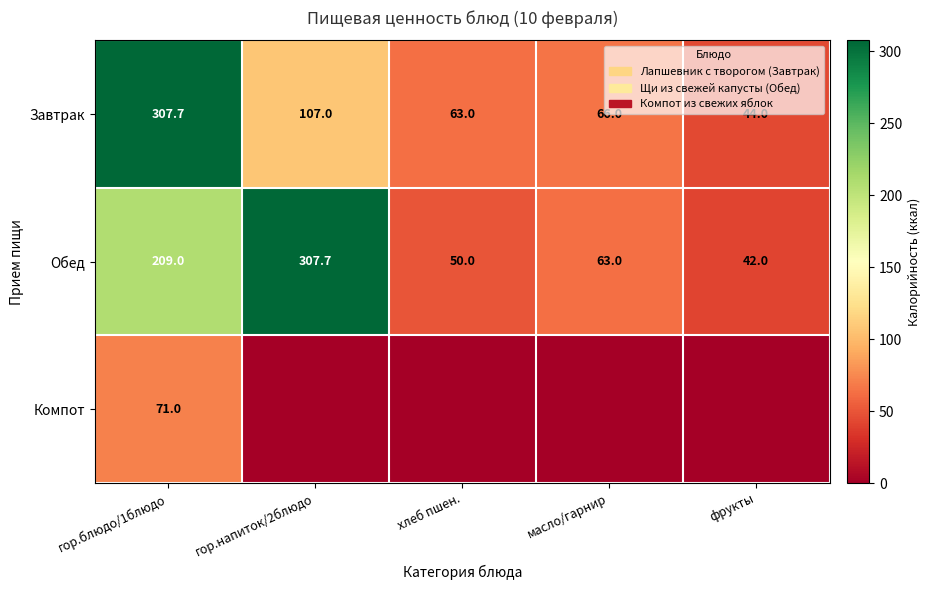

At how many categories does at least one series exceed 30?

5